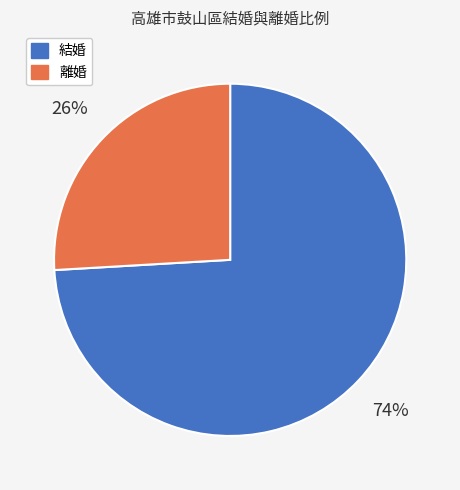

Count the number of slices in the pie.

2